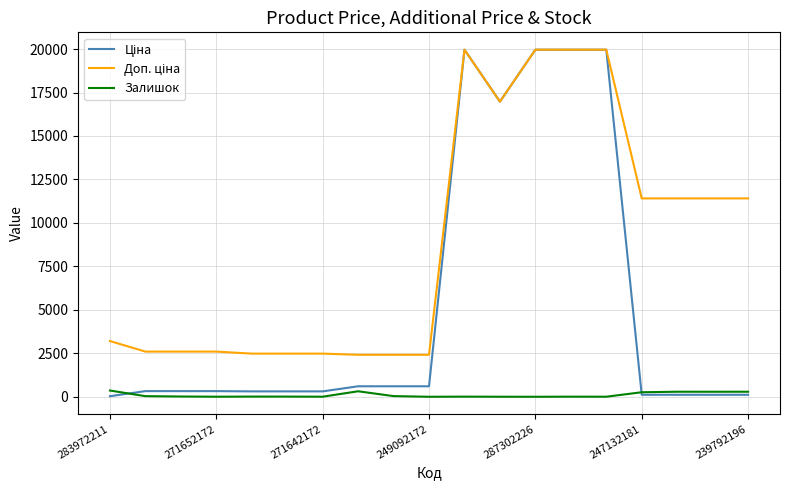

Count the number of categories in the chart.

19